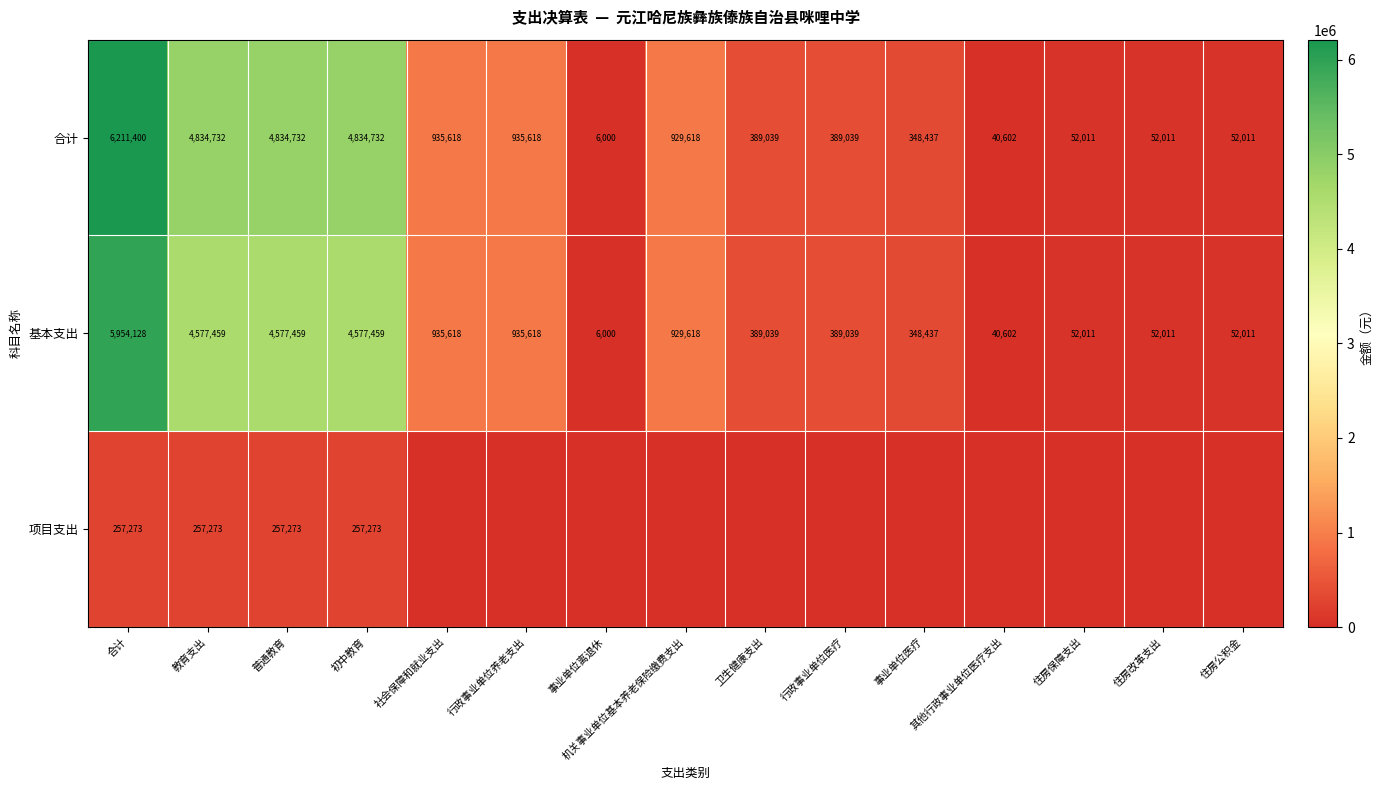

At which category does the chart reach its peak across all series?

合计